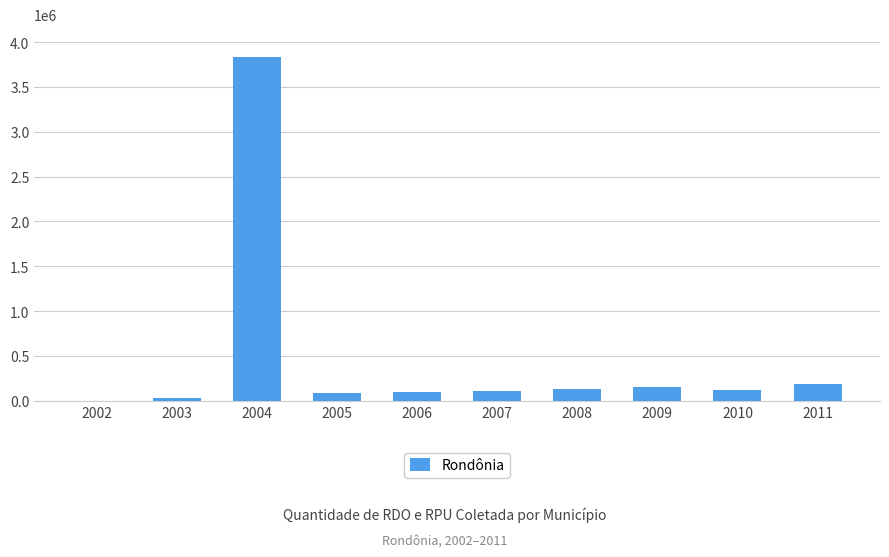

How many positive values are there?

9